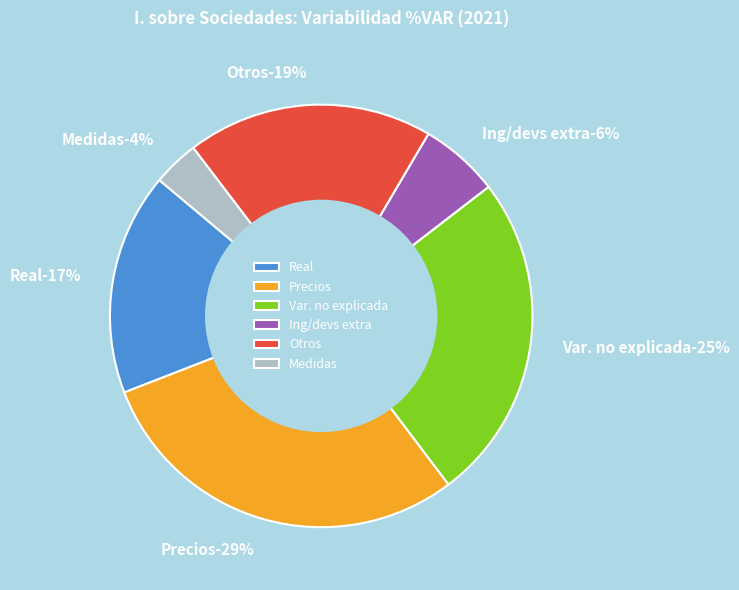

How many slices are in this pie chart?

6